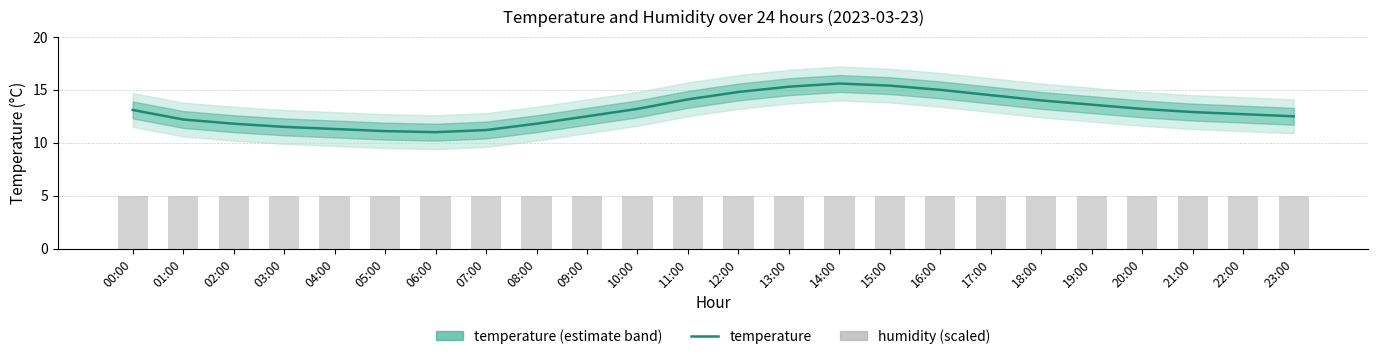

Rank the categories by temperature value from highest to lowest.

14:00, 15:00, 13:00, 16:00, 12:00, 17:00, 11:00, 18:00, 19:00, 10:00, 20:00, 00:00, 21:00, 22:00, 09:00, 23:00, 01:00, 02:00, 08:00, 03:00, 04:00, 07:00, 05:00, 06:00